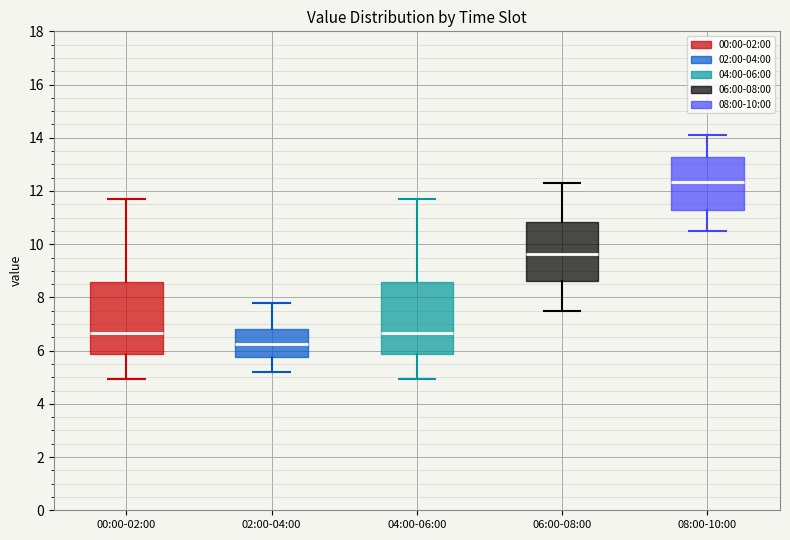

Which box's median line is the lowest?

02:00-04:00